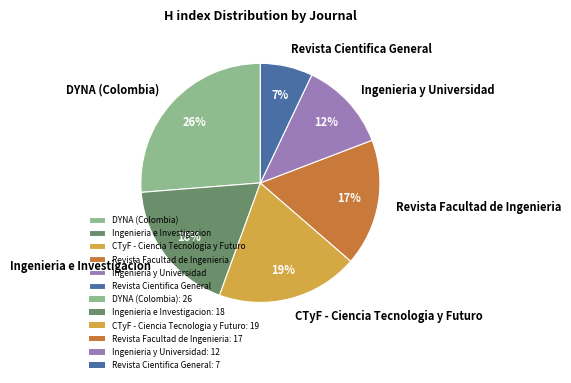

Is there any slice that represents more than half of the pie?

No